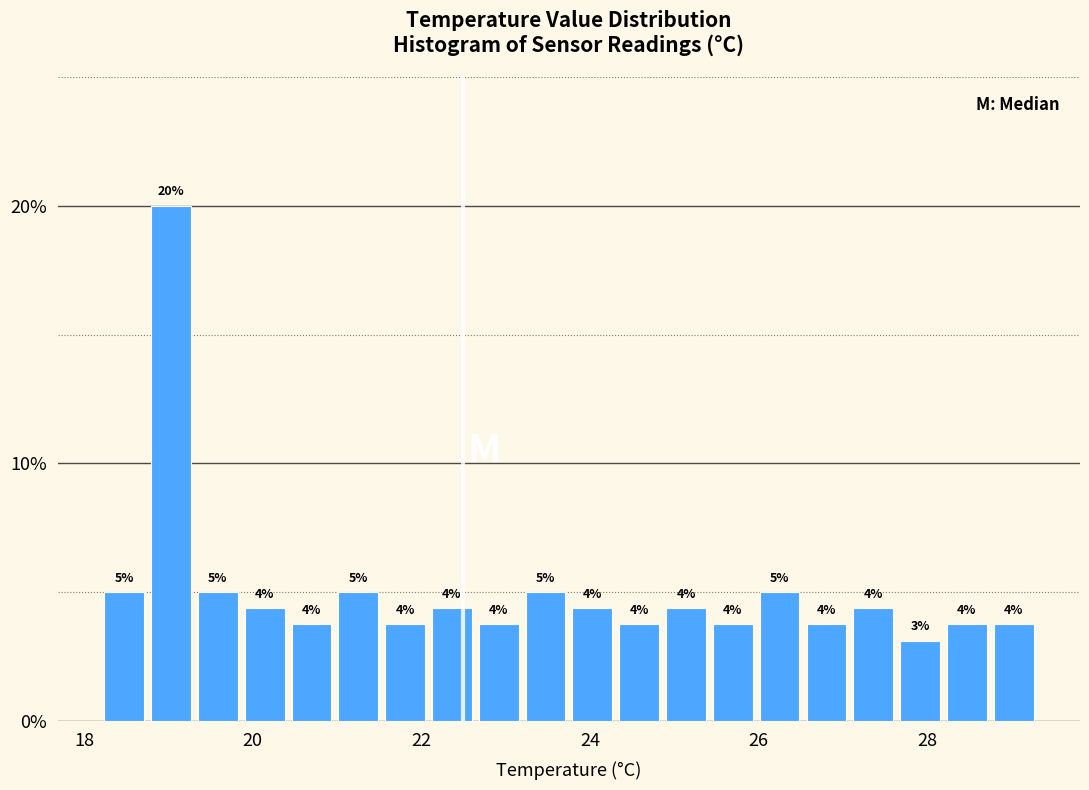

Read against the x-axis, roughly where is the centre of the tallest bar?

19.0